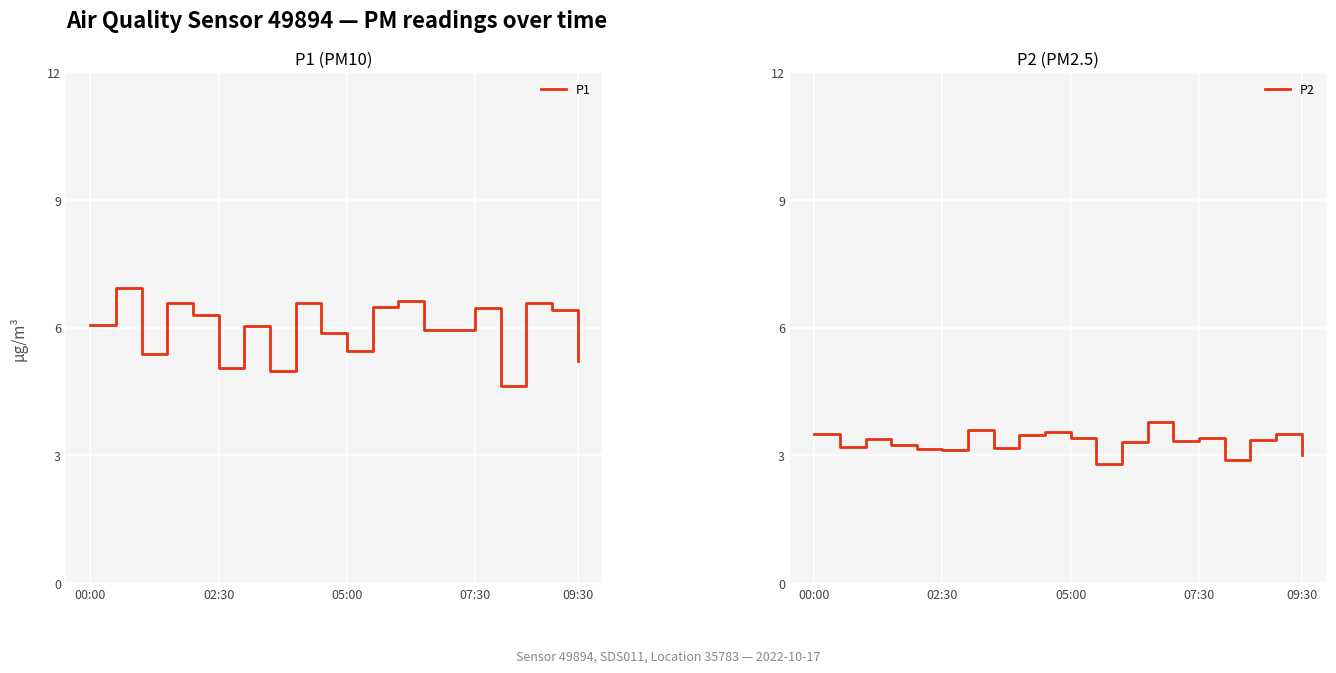

At which label does P1 first exceed 6?

00:00